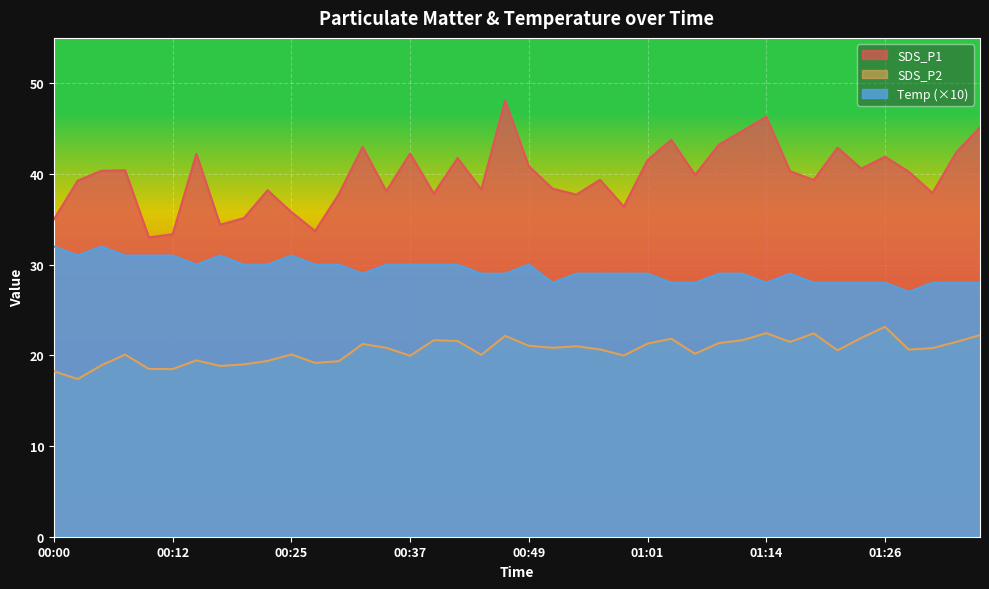

What is the sum of all Temp values?

1175.0